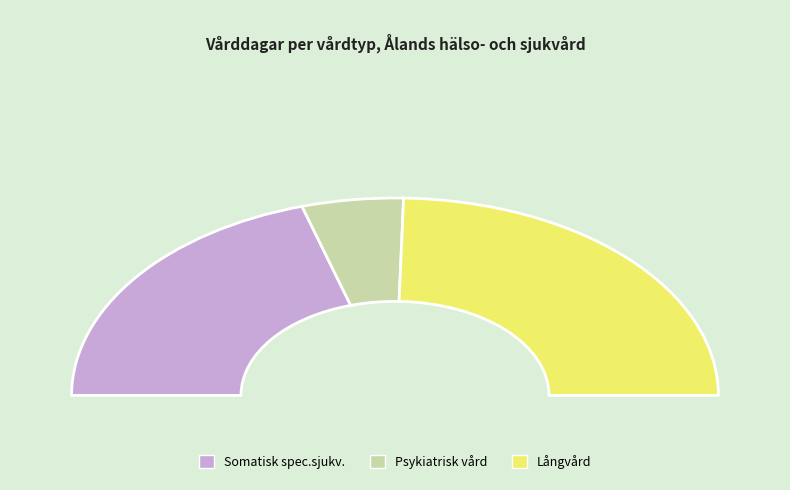

What percentage is NOT represented by Långvård?

50.8%